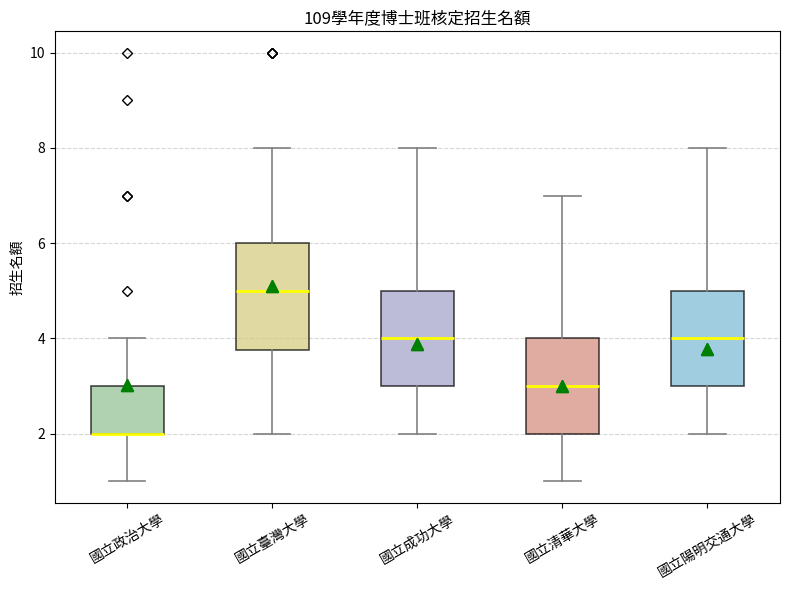

Comparing the boxes themselves (not the whiskers), which one is the tallest?

國立臺灣大學